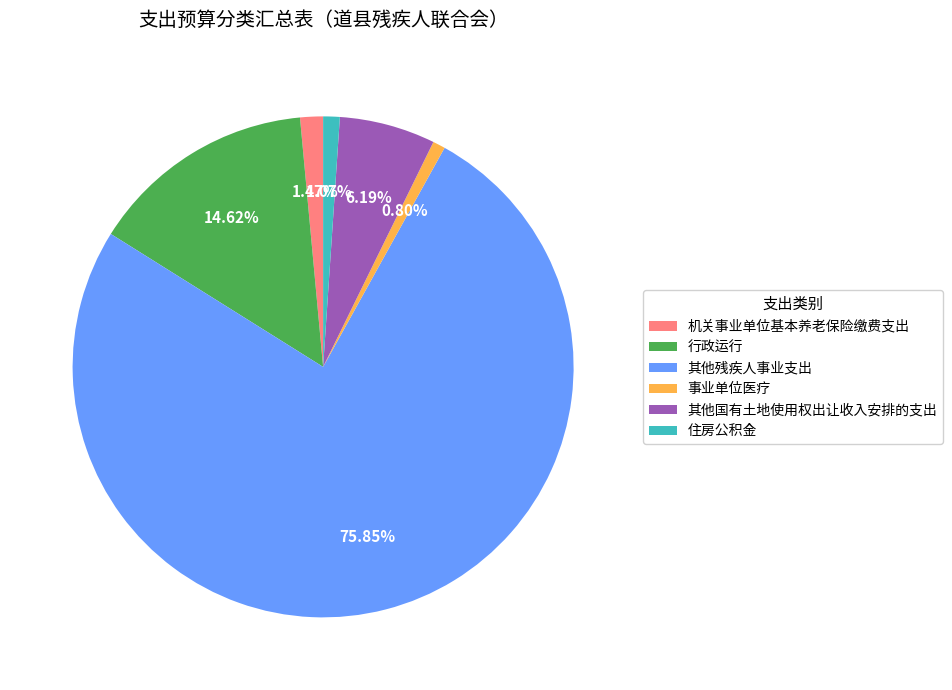

Is it true that 机关事业单位基本养老保险缴费支出 is 9% of the pie?

False